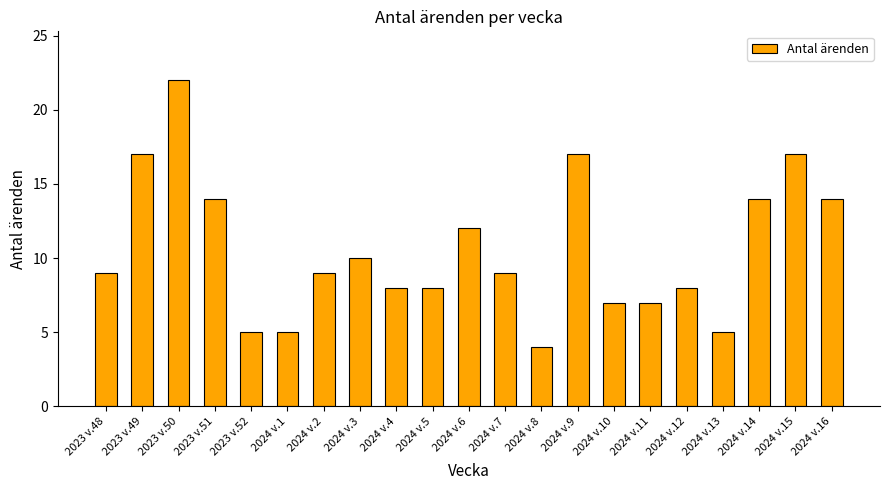

The chart shows a value of 23 at 2024 v.15. True or false?

False